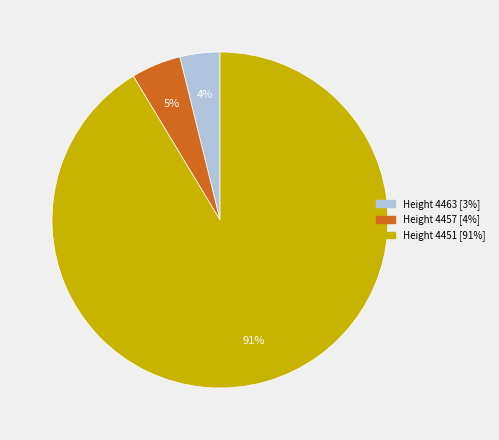

To the nearest percent, what is the average slice percentage?

33%